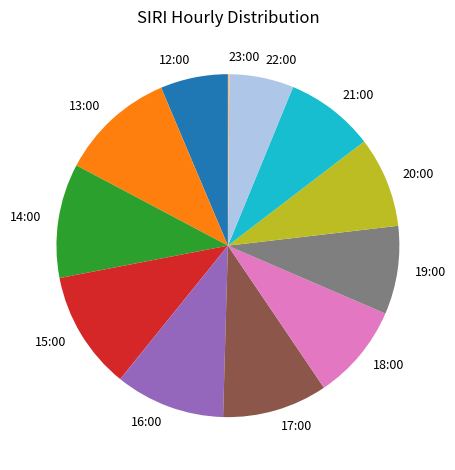

Is it true that 16:00 is 10% of the pie?

True